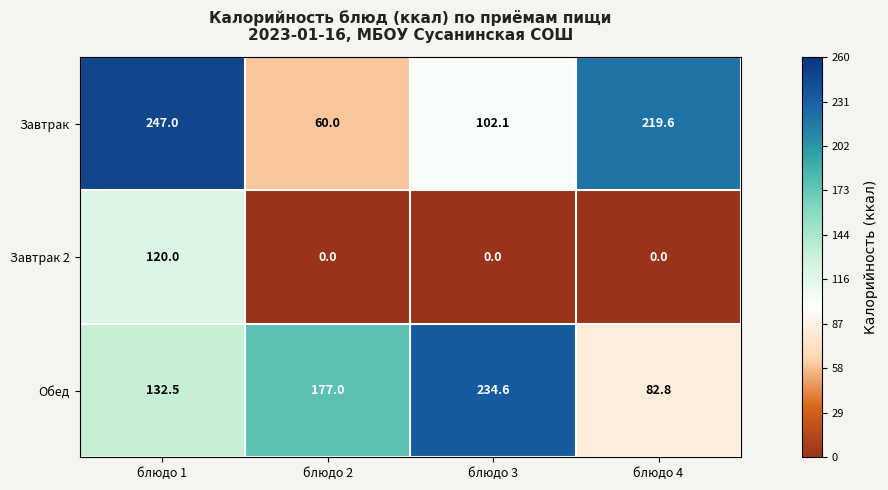

True or false: Завтрак has a value of 146.6 at блюдо 3.

False